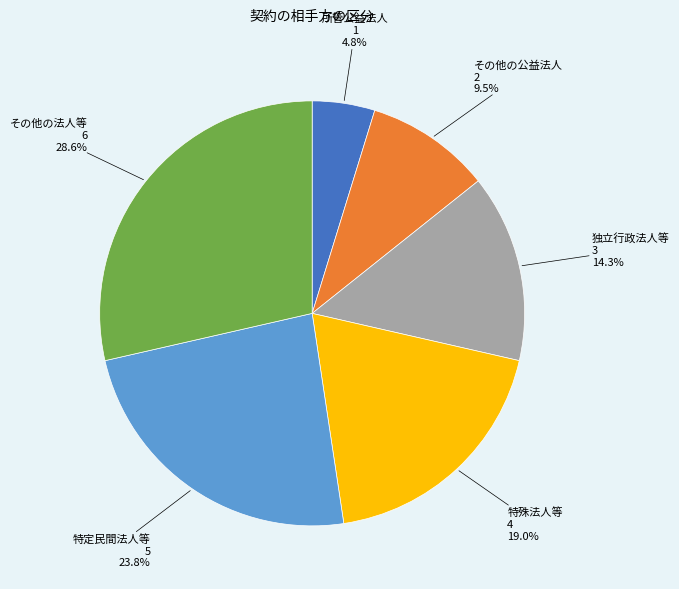

How many slices are in this pie chart?

6